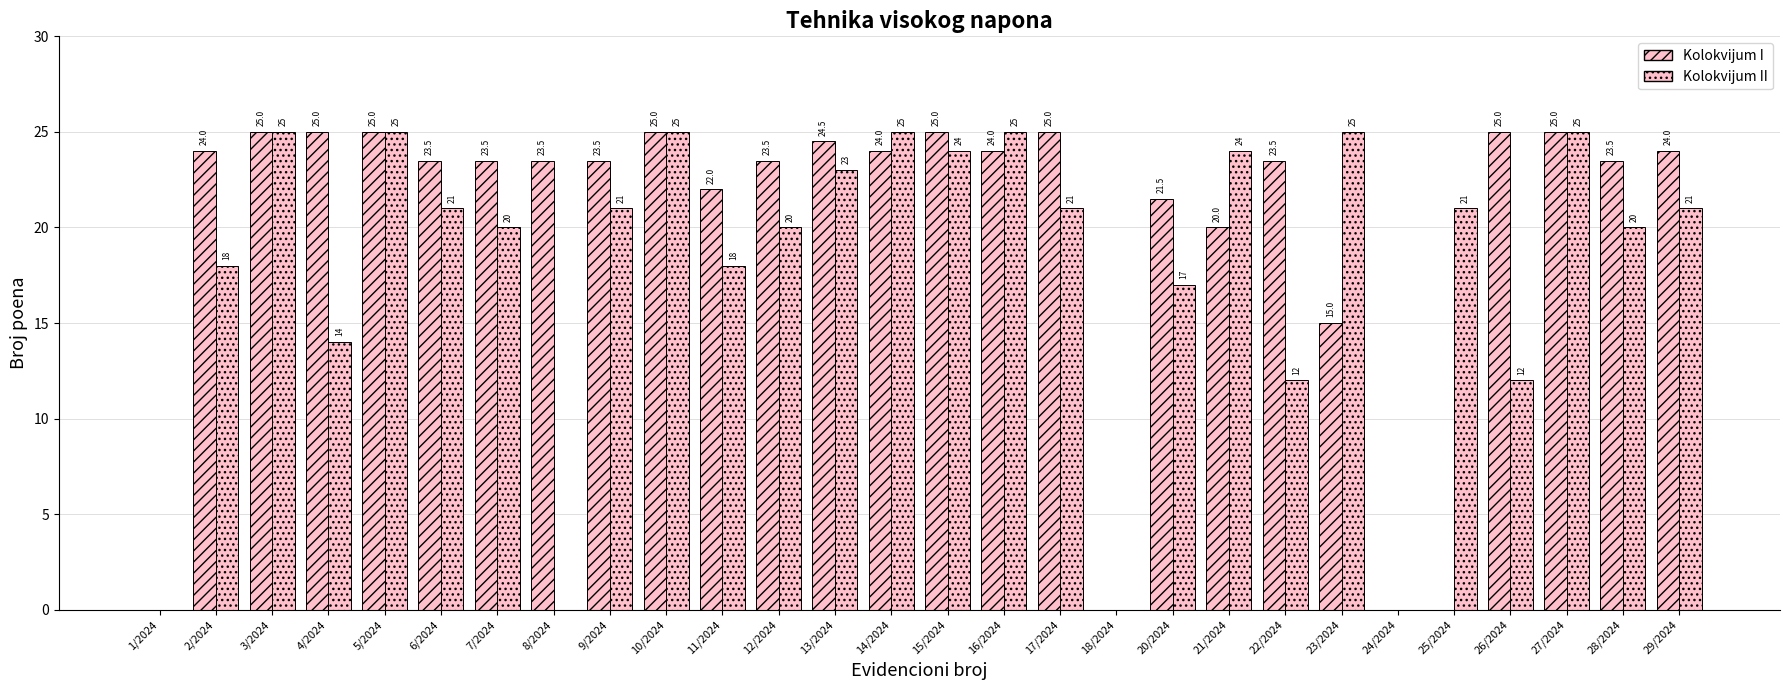

List the labels in order of Kolokvijum I value, largest first.

3/2024, 4/2024, 5/2024, 10/2024, 15/2024, 17/2024, 26/2024, 27/2024, 13/2024, 2/2024, 14/2024, 16/2024, 29/2024, 6/2024, 7/2024, 8/2024, 9/2024, 12/2024, 22/2024, 28/2024, 11/2024, 20/2024, 21/2024, 23/2024, 1/2024, 18/2024, 24/2024, 25/2024